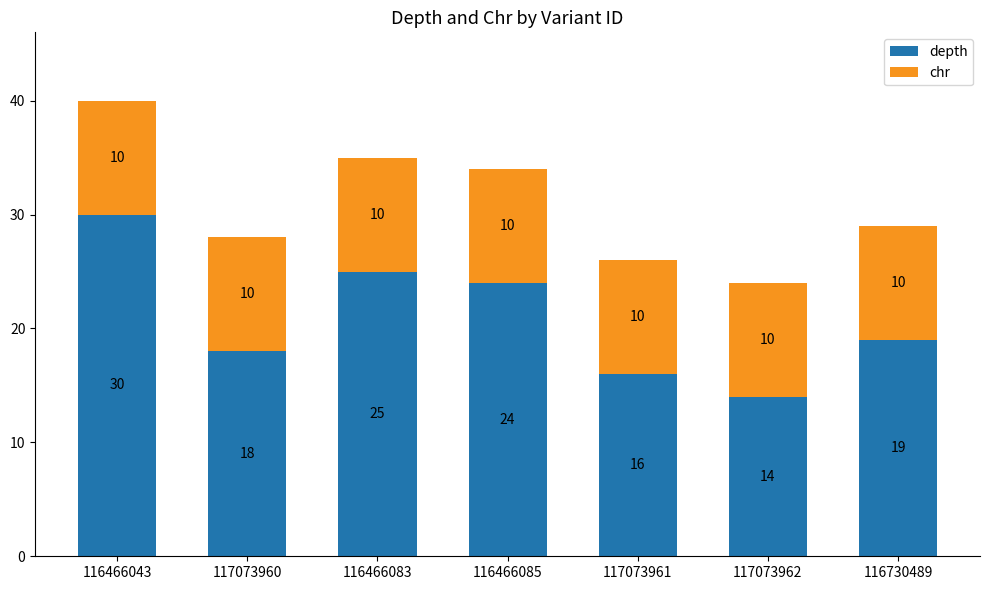

What are all the series names shown in the legend?

depth, chr